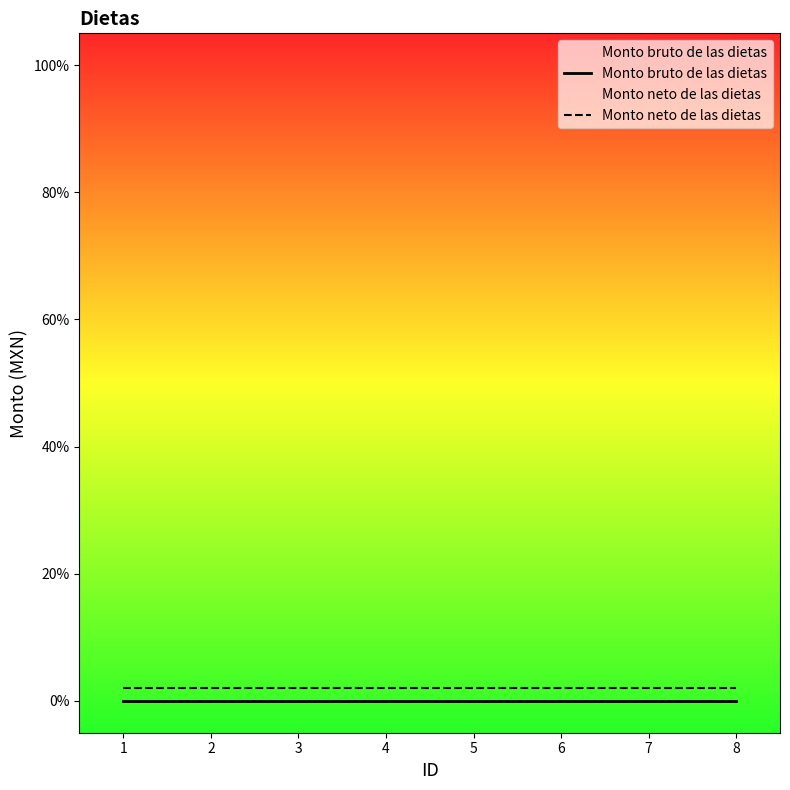

True or false: Monto neto de las dietas has a value of 0.0 at 6.

False